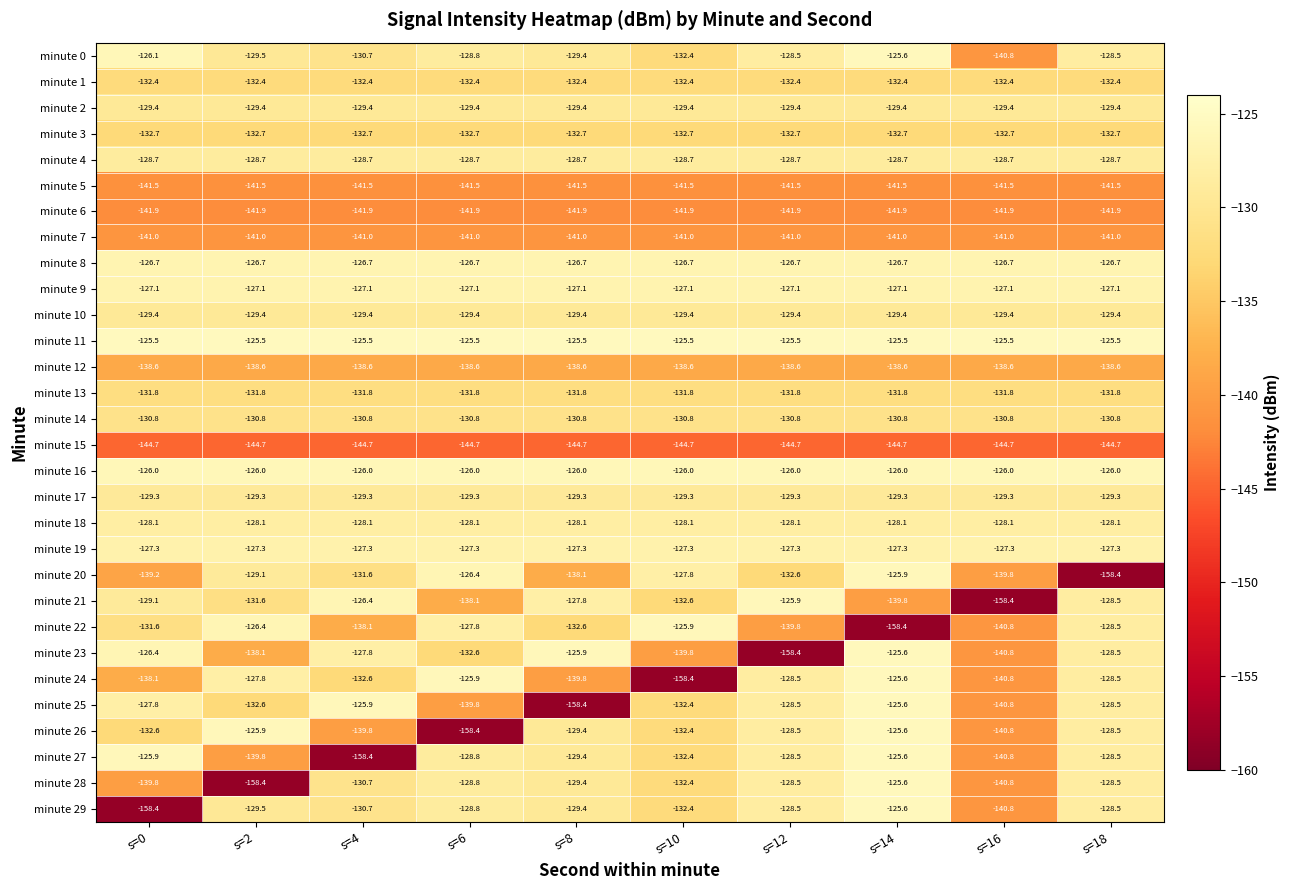

What is the approximate value of minute 14 at s=0?

-130.8